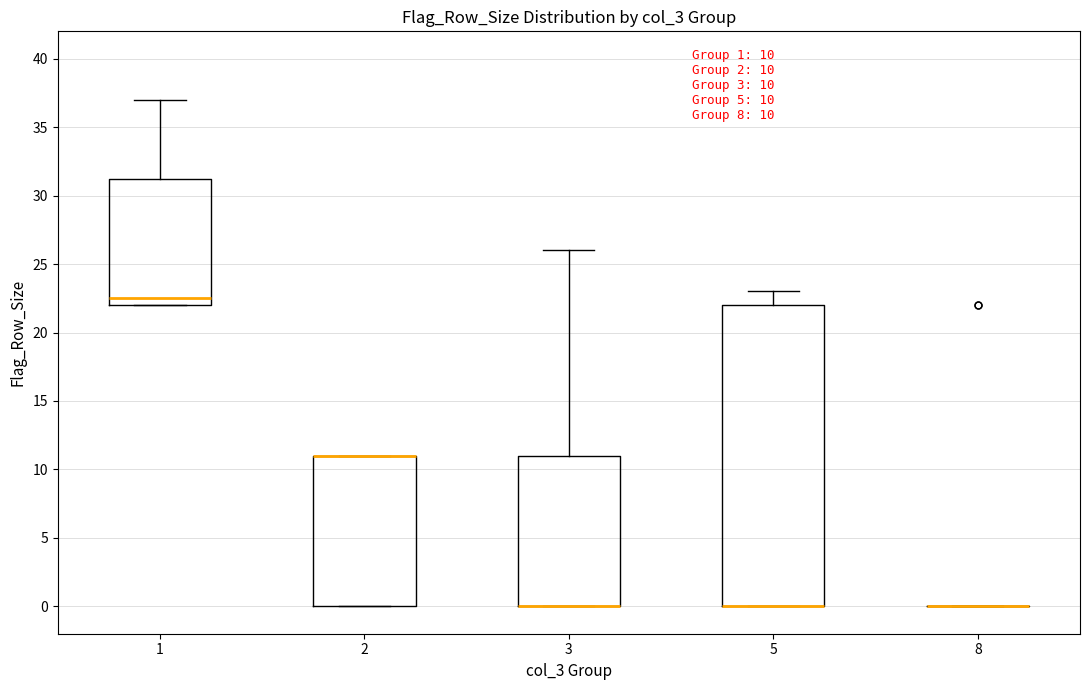

Which box is the tallest, from its lower edge to its upper edge?

5